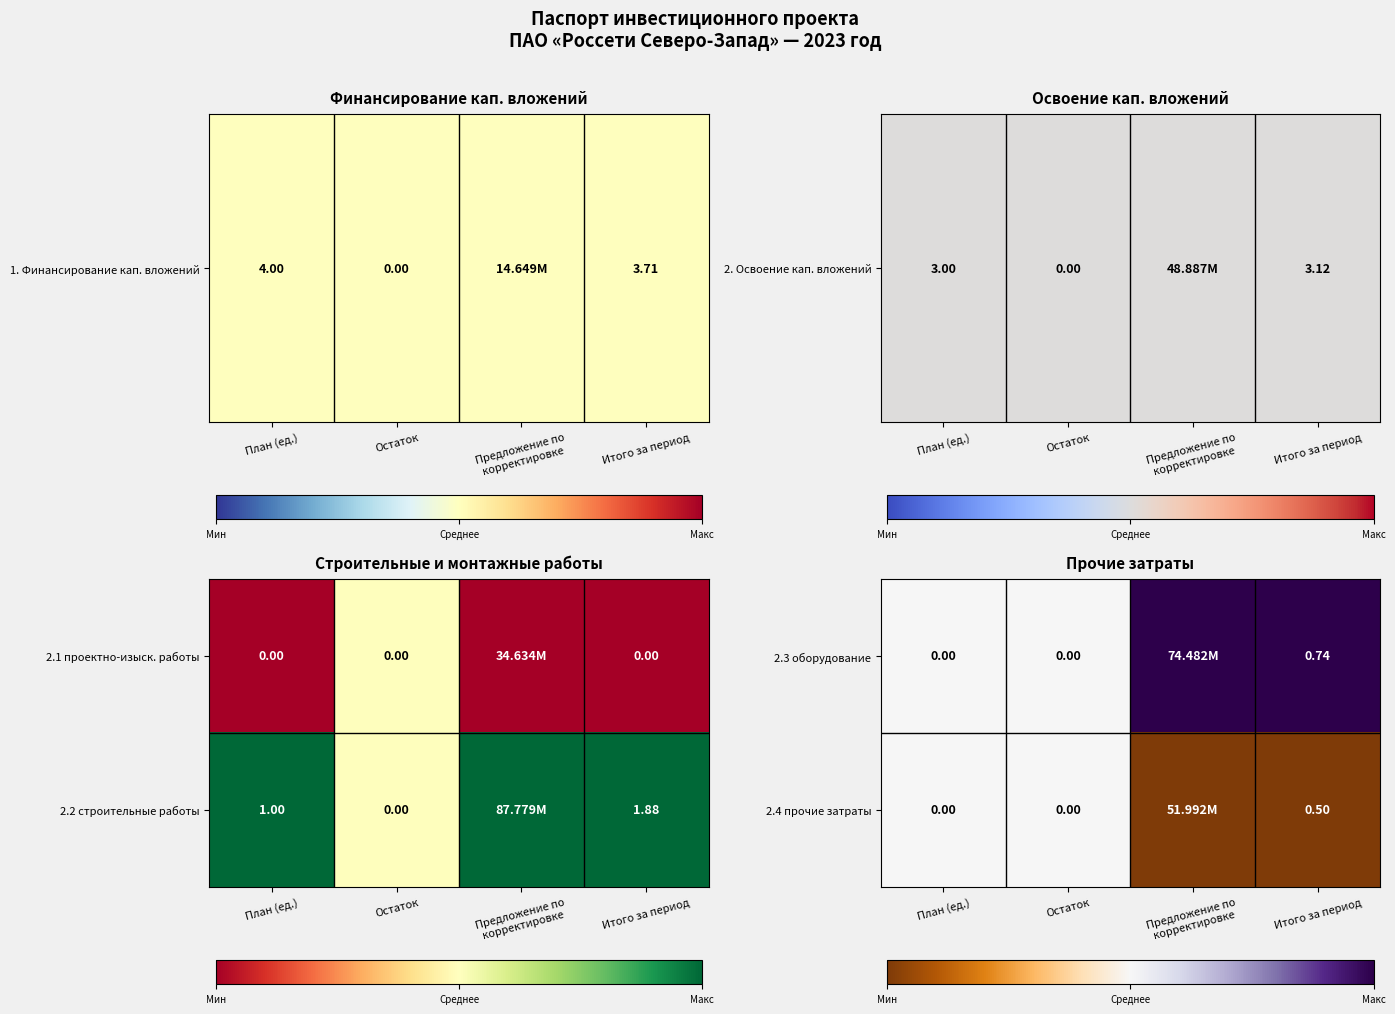

Is the value of 2.4 прочие затраты at Итого за период greater than the value of 2.3 оборудование at План (ед.)?

Yes